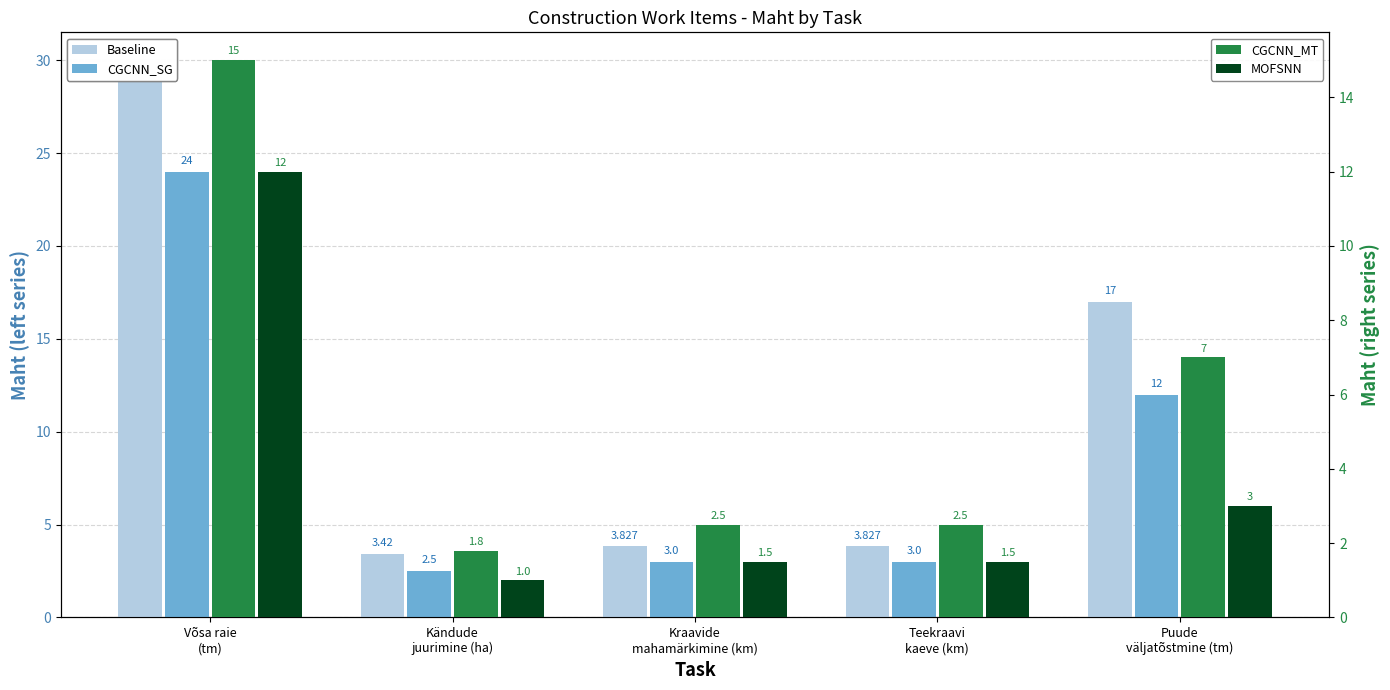

How many data points does each series have?

5